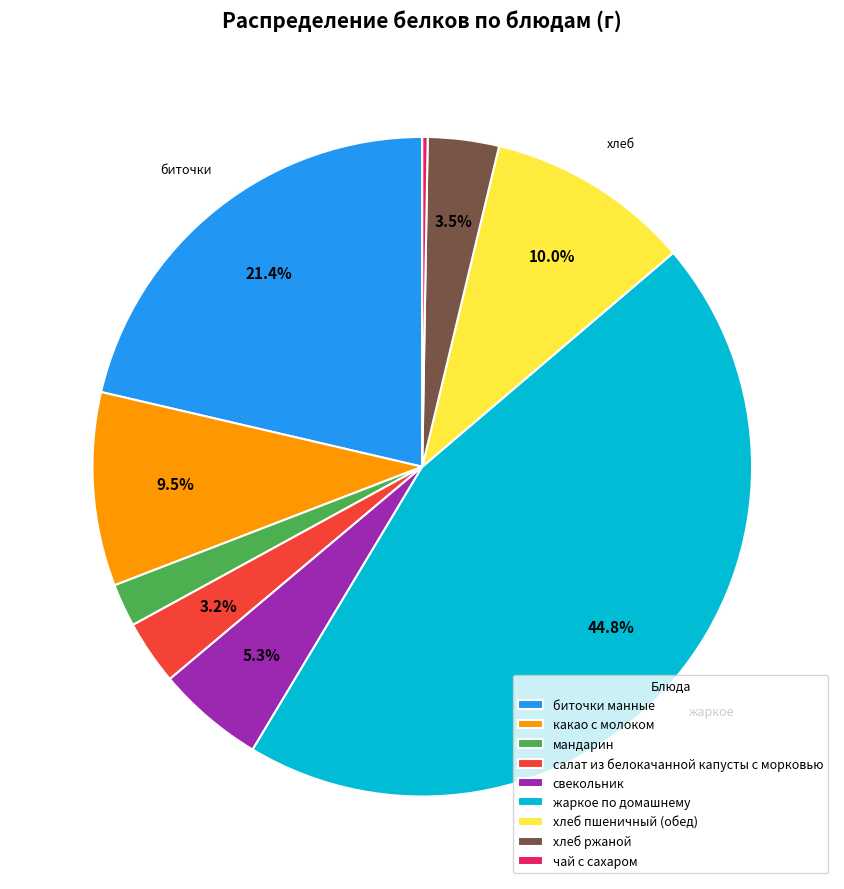

Which slice is the largest?

жаркое по домашнему